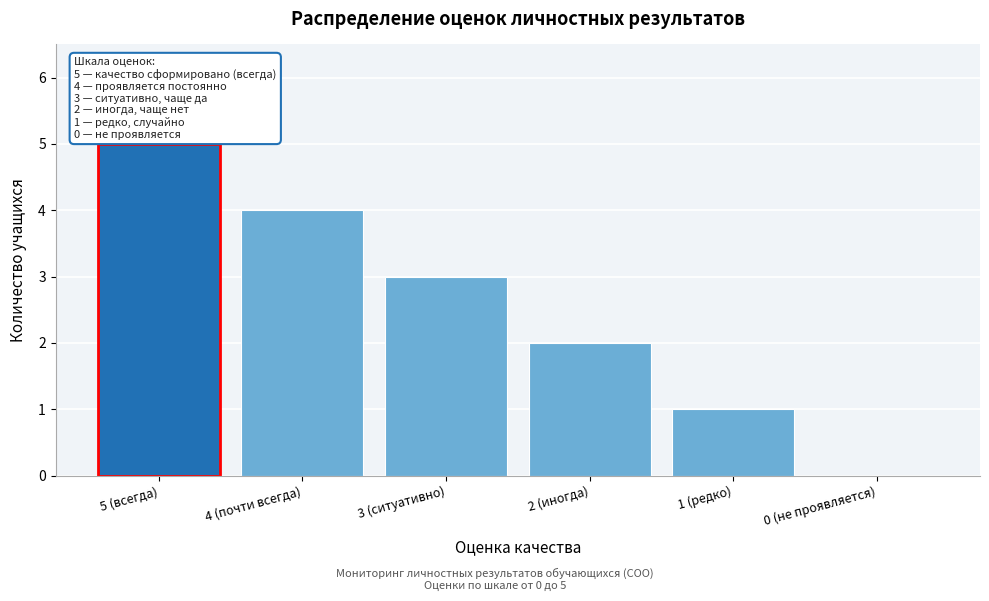

Reading left to right, list all the values displayed in this chart.

5 (всегда)=5	4 (почти всегда)=4	3 (ситуативно)=3	2 (иногда)=2	1 (редко)=1	0 (не проявляется)=0